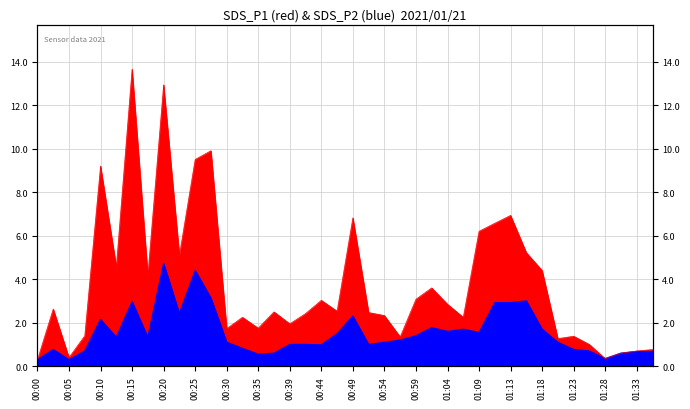

What is the value of the SDS_P2 point at the 14th from the left?

0.8